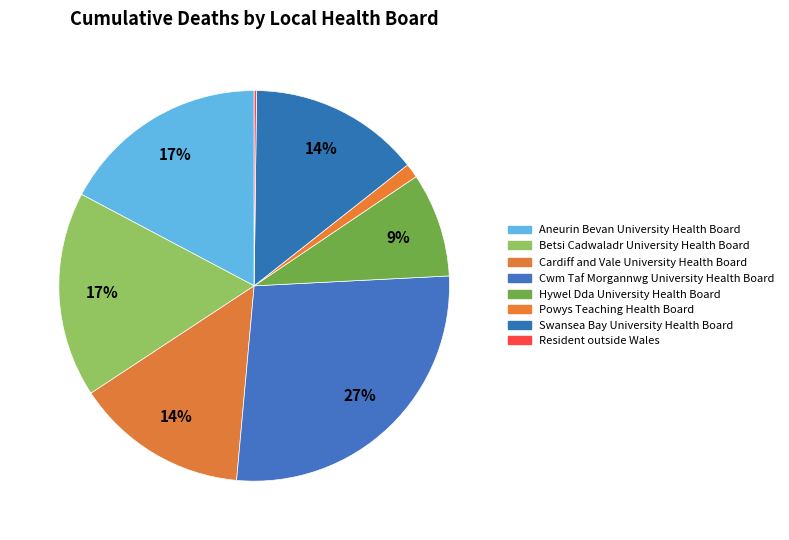

To the nearest percent, what is the difference between the Cwm Taf Morgannwg University Health Board and Swansea Bay University Health Board slice percentages?

13%